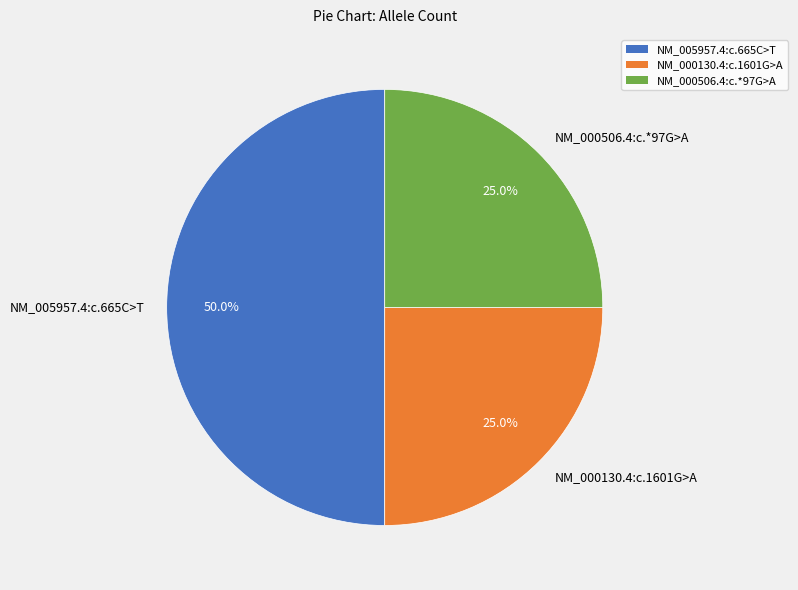

Which category has the biggest portion of the pie?

NM_005957.4:c.665C>T